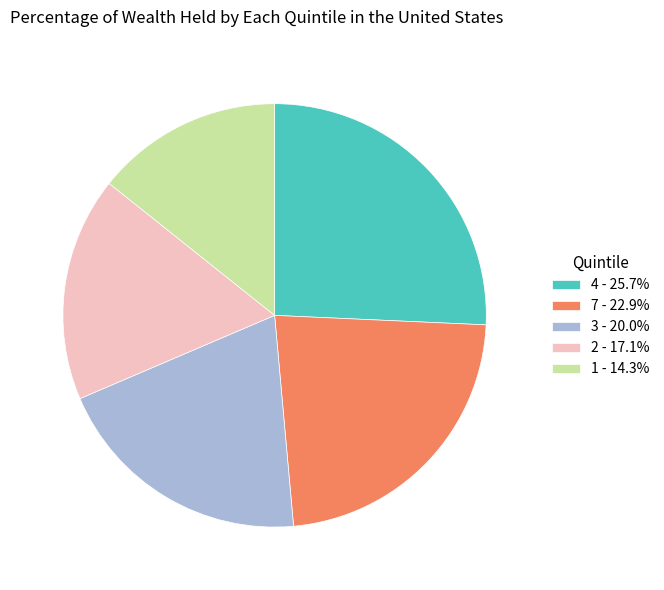

Does any single category account for the majority?

No